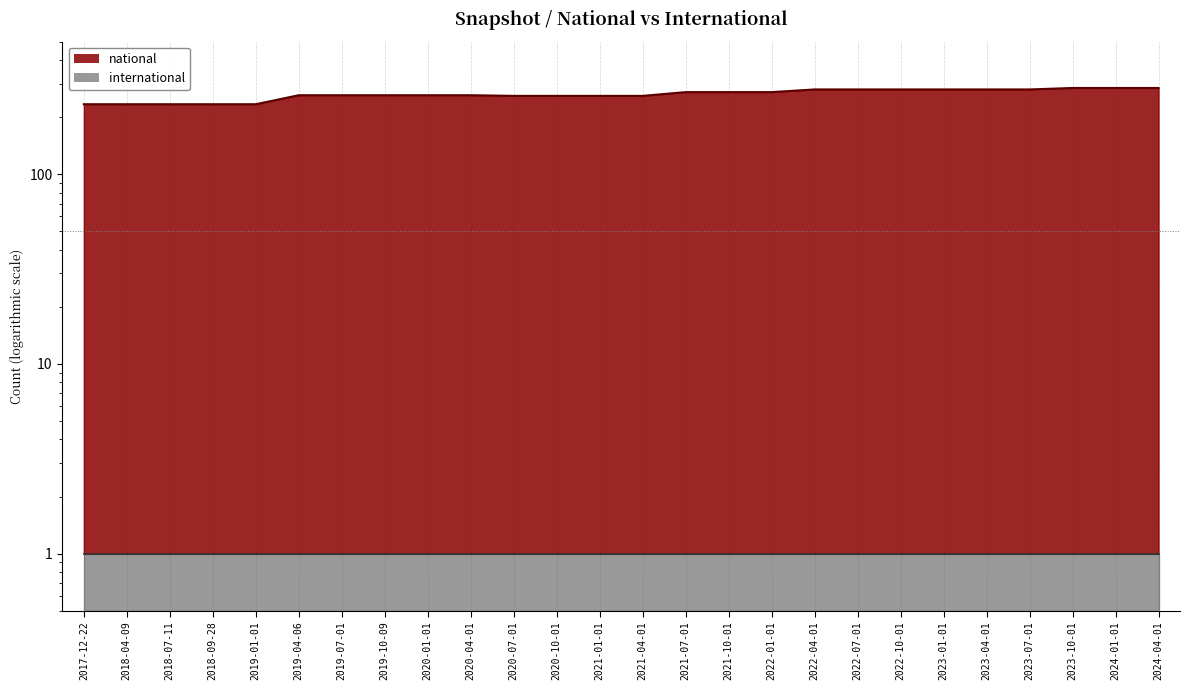

What is the label of the 4th point from the left?

2018-09-28